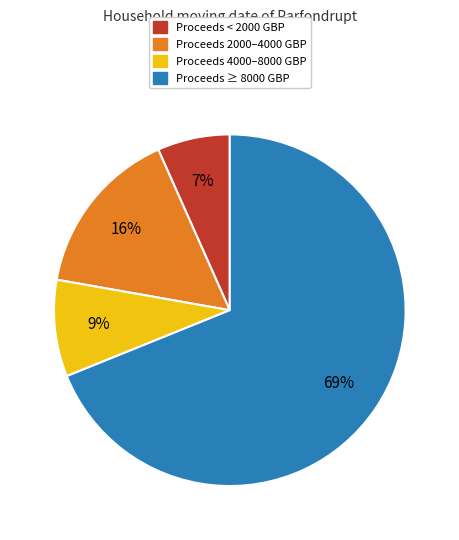

Between Proceeds ≥ 8000 GBP and Proceeds 2000–4000 GBP, which is larger?

Proceeds ≥ 8000 GBP